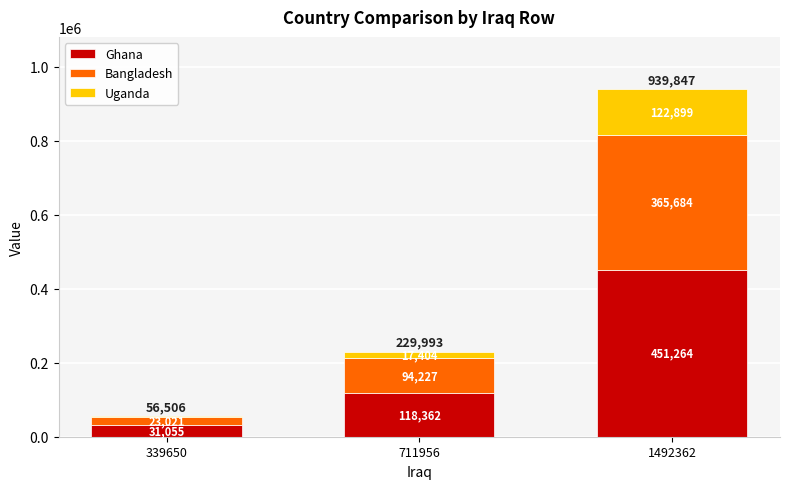

At which category is the sum across all series the highest?

1492362